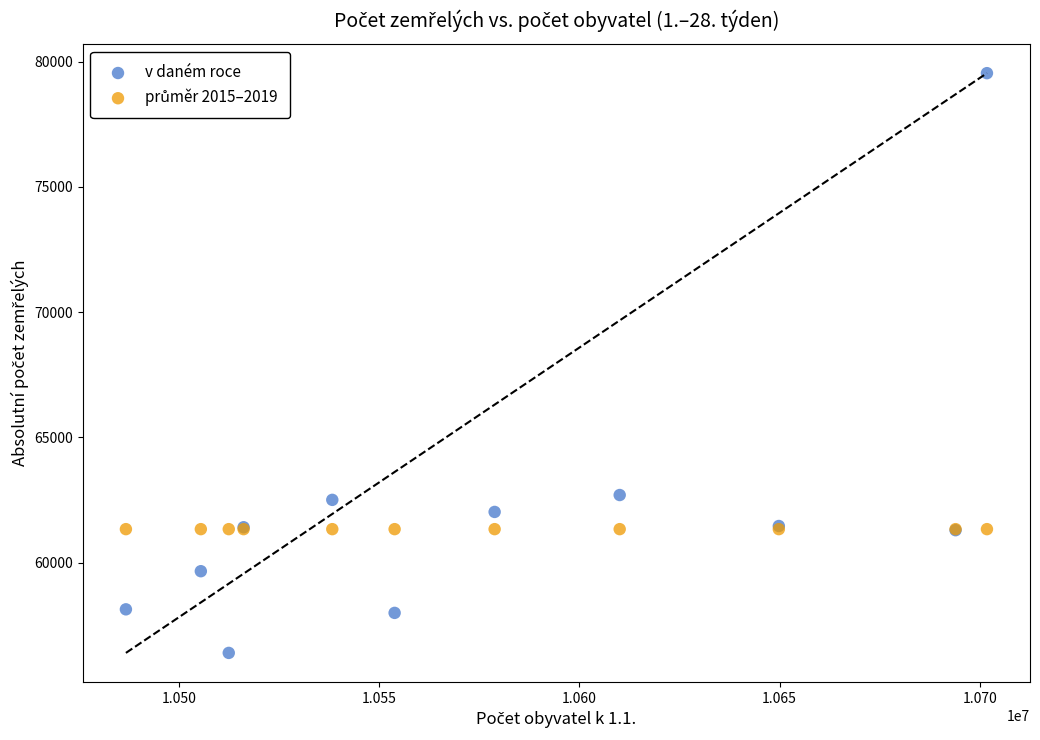

Which series reaches the maximum Y coordinate?

v daném roce